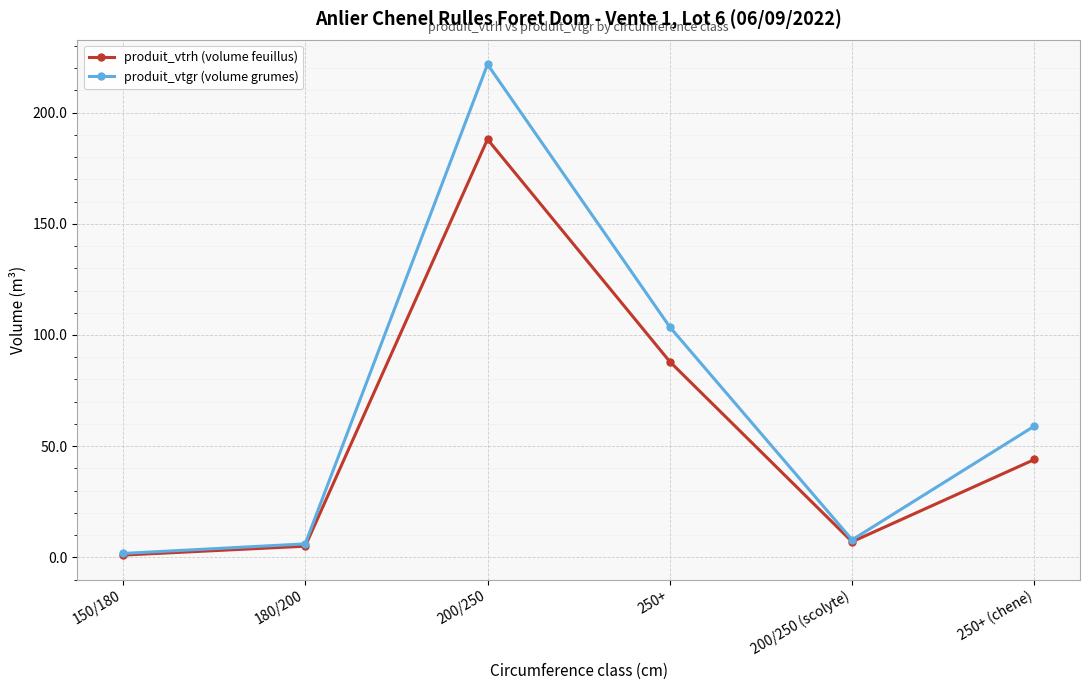

Between 150/180 and 180/200, which series saw the biggest shift?

produit_vtgr (volume grumes)